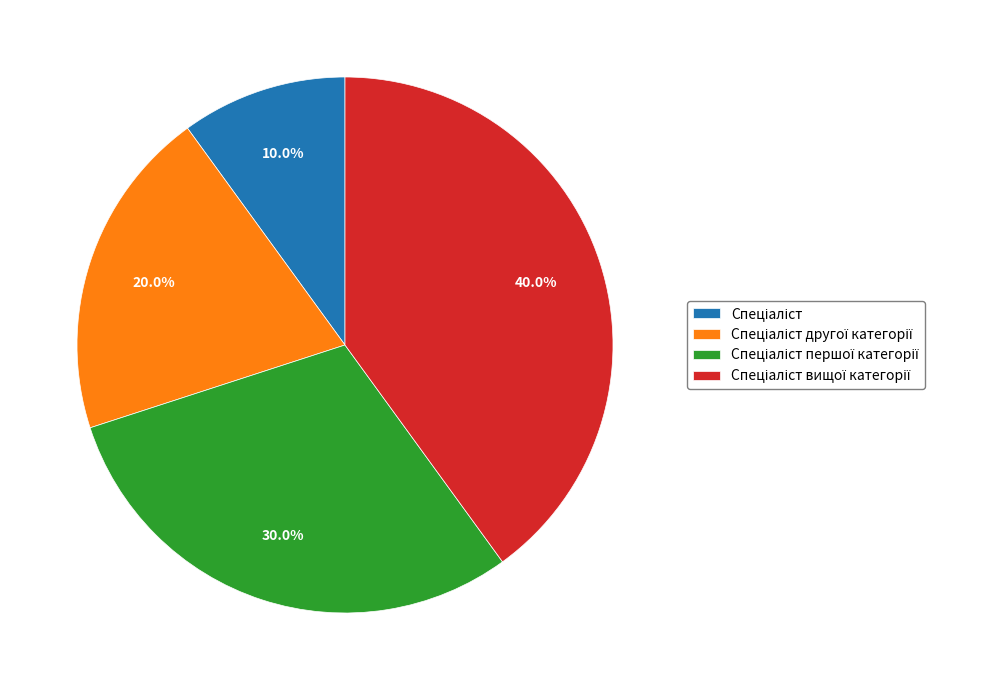

Count the number of slices in the pie.

4